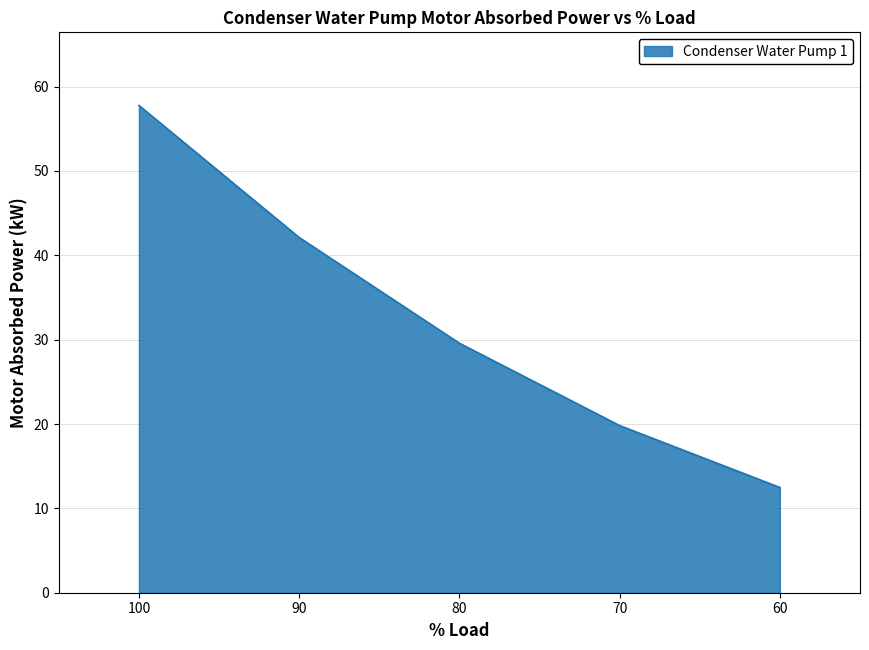

List the labels in order of value, largest first.

100, 90, 80, 70, 60